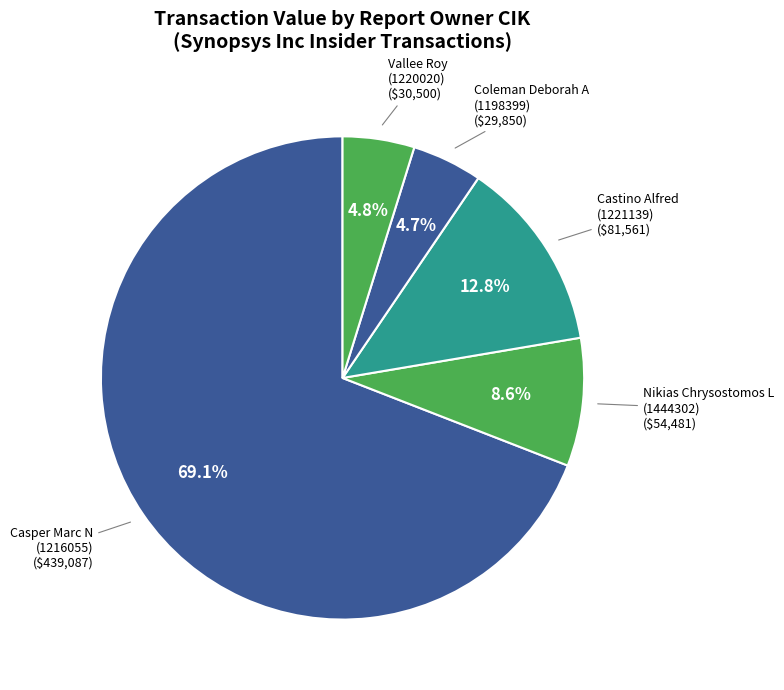

How many segments does this pie chart have?

5